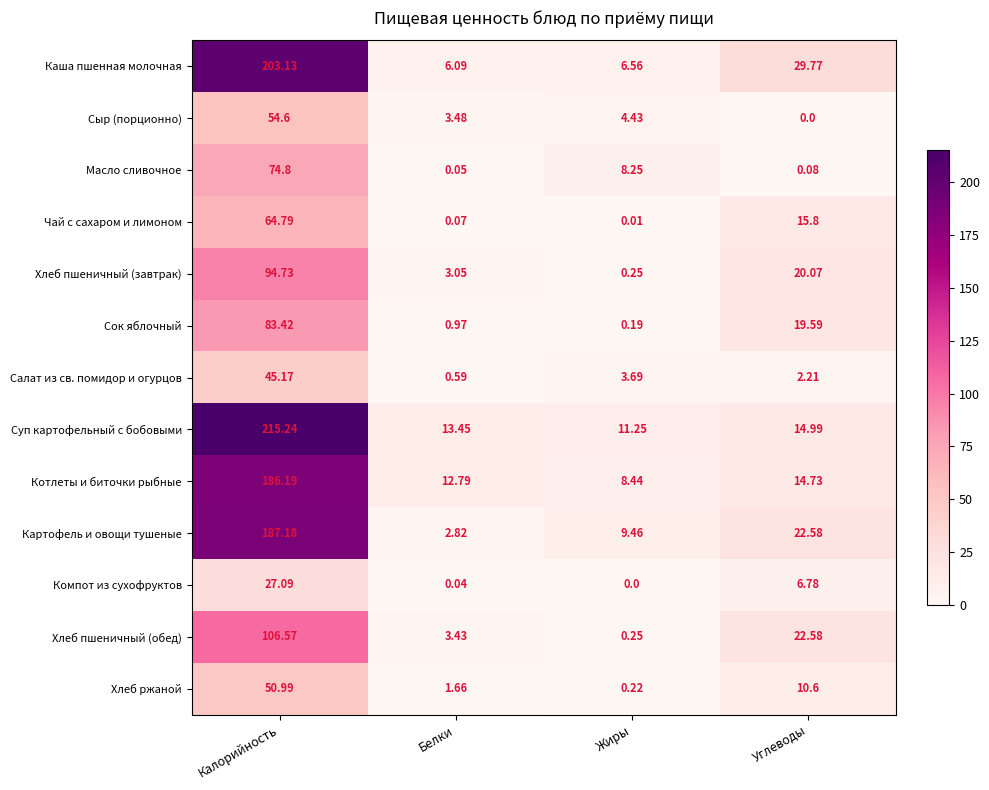

What is the greatest value displayed?

215.2